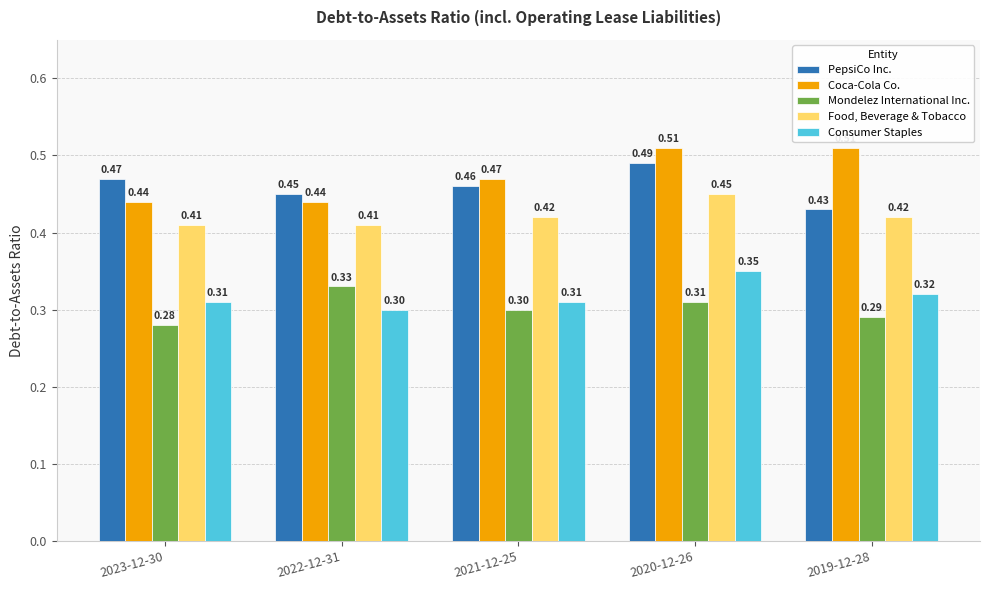

What are all the series names shown in the legend?

PepsiCo Inc., Coca-Cola Co., Mondelez International Inc., Food, Beverage & Tobacco, Consumer Staples